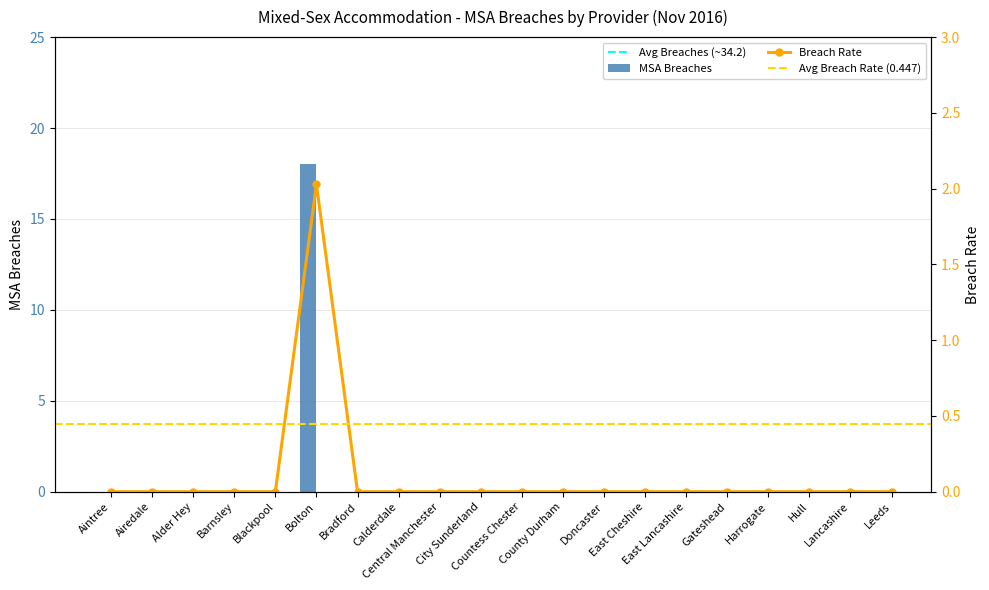

Which series has the largest total across all categories?

MSA Breaches